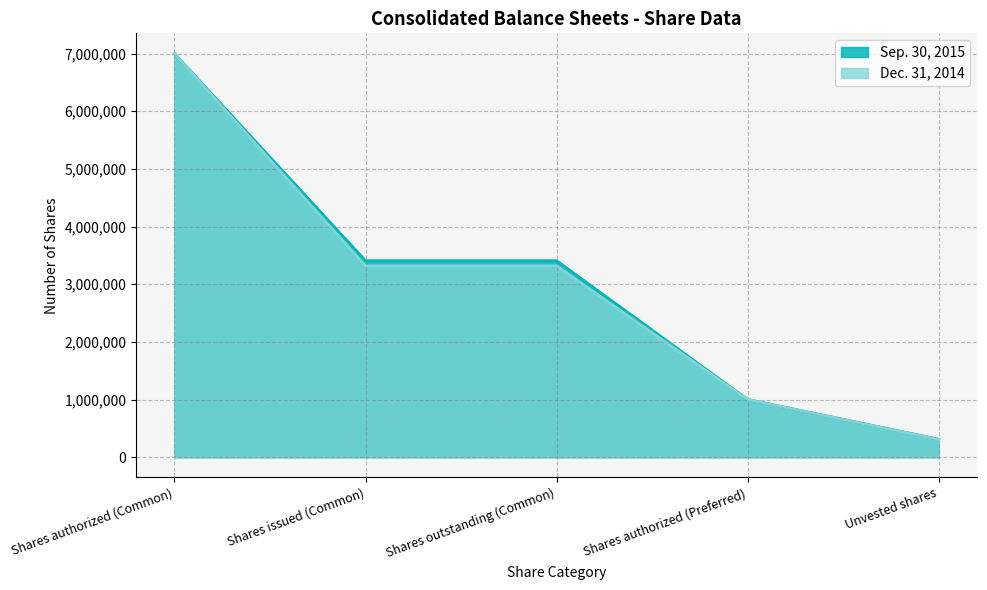

Does the chart display data point markers on the line(s)?

No